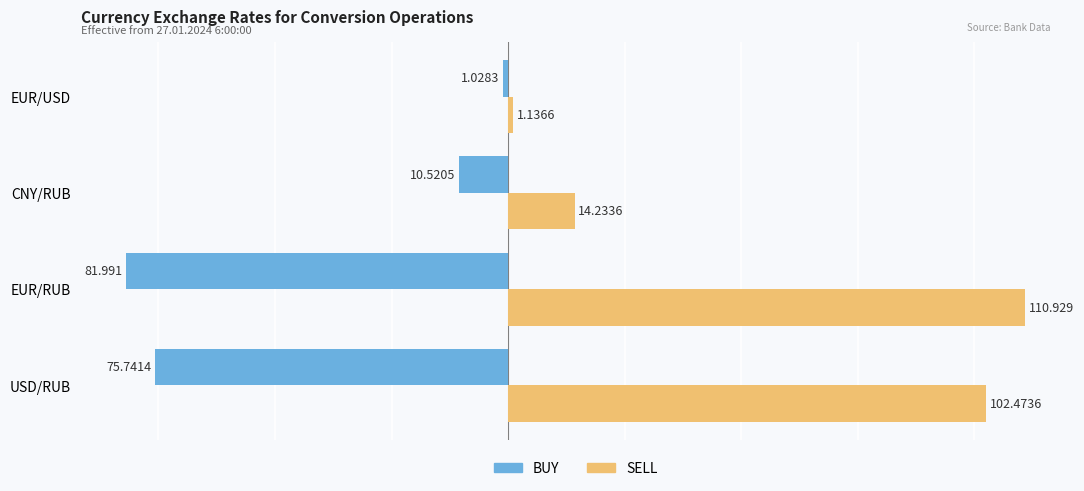

What is the difference between the maximum and minimum values in the SELL series?

109.8